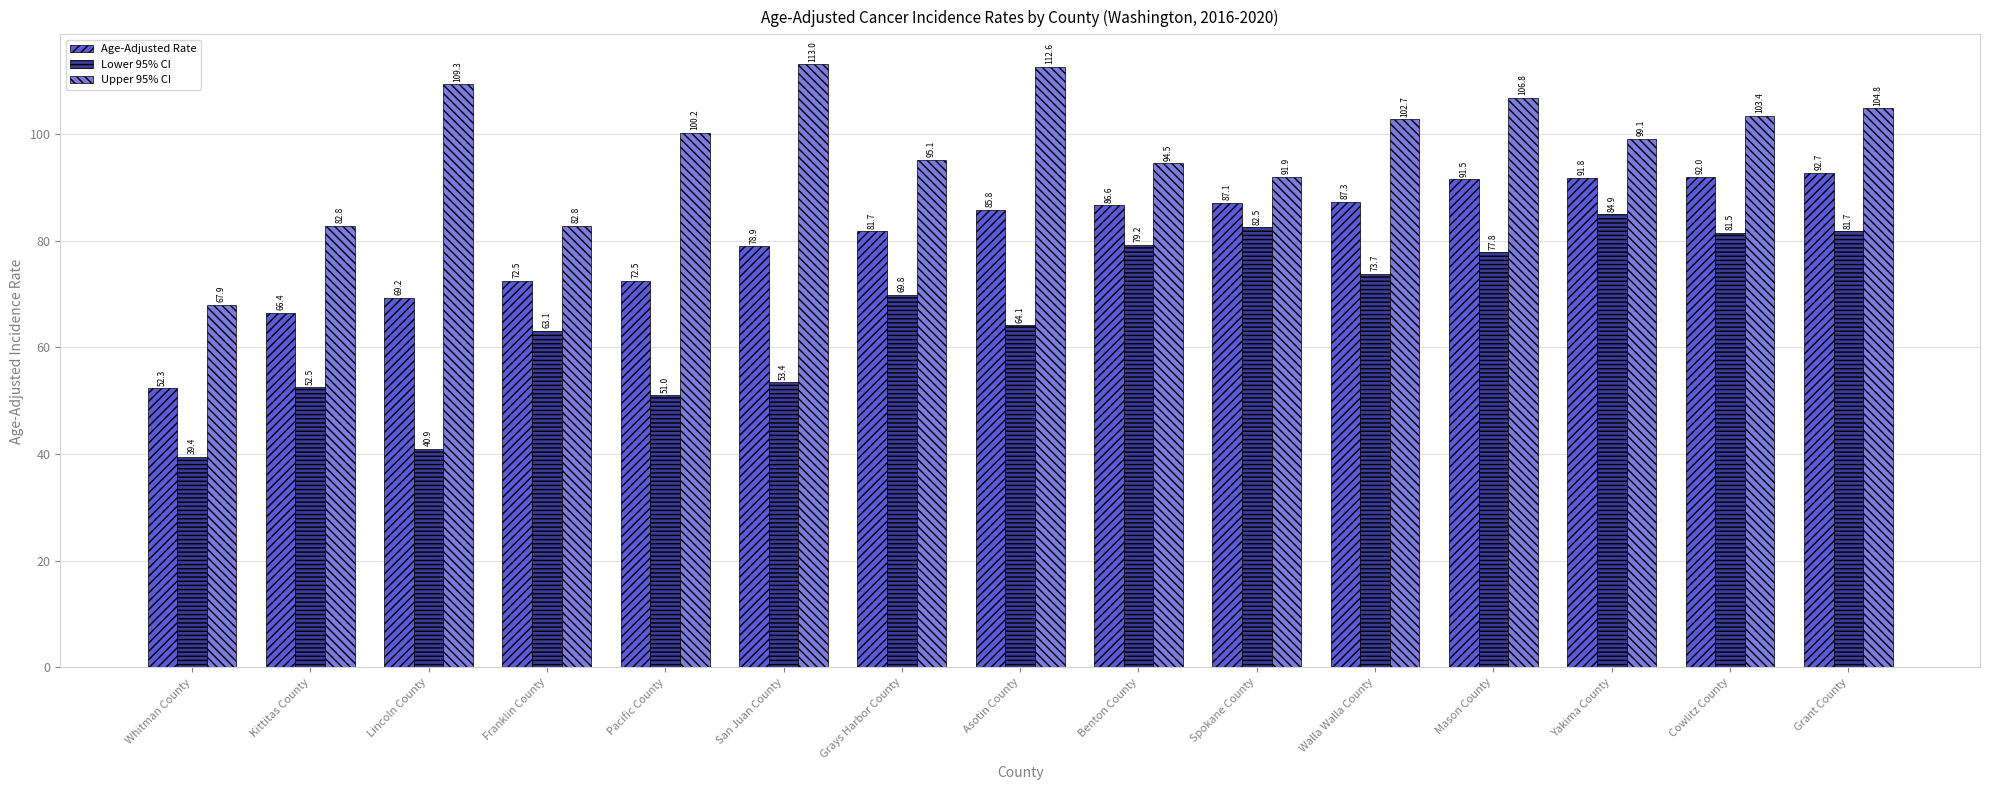

At which label is Upper 95% CI closest to 90?

Spokane County